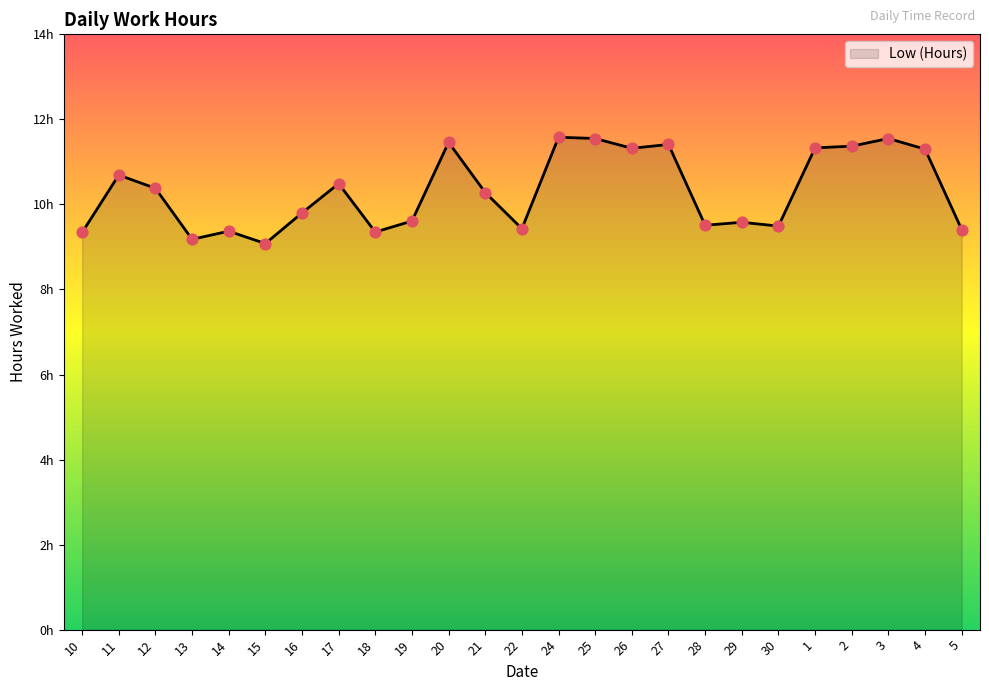

What is the change in value from 20 to 5?

-2.1